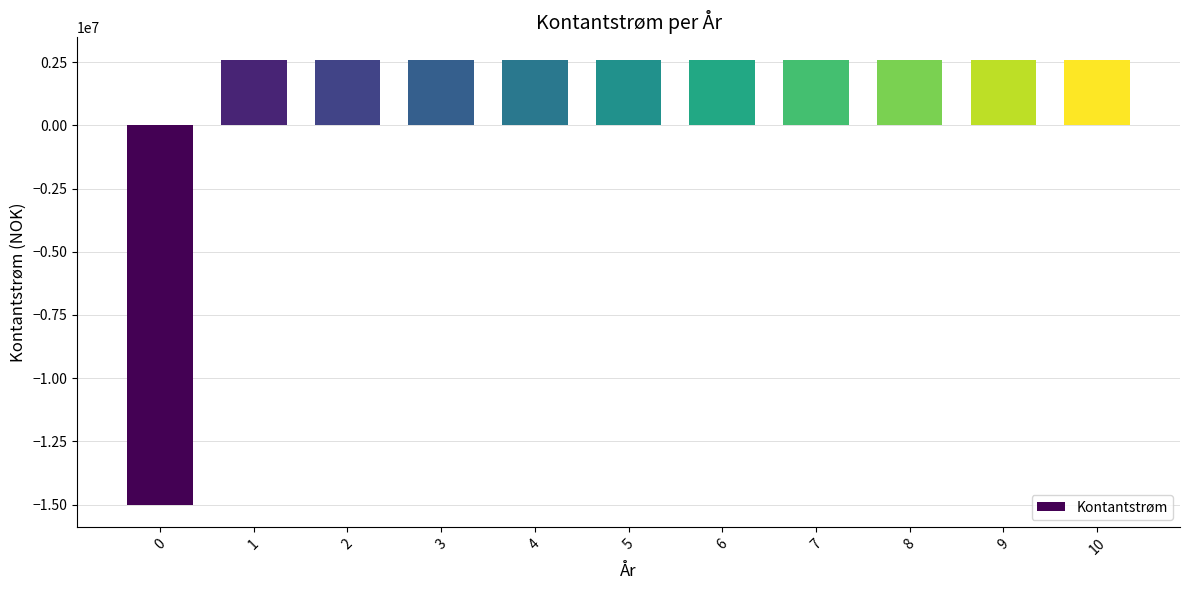

Does the chart contain stacked bars?

No